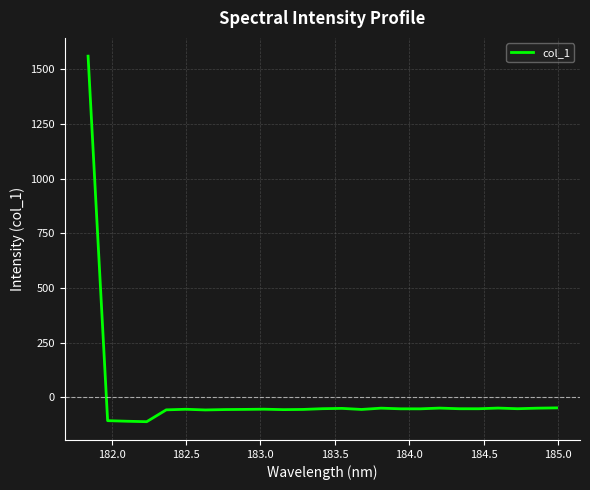

What is the maximum value shown in the chart?

1560.6